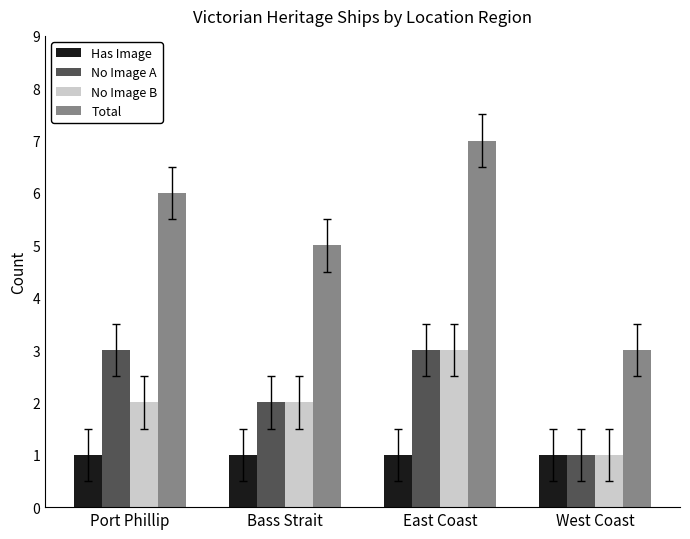

Rank the categories by Total value from highest to lowest.

East Coast, Port Phillip, Bass Strait, West Coast